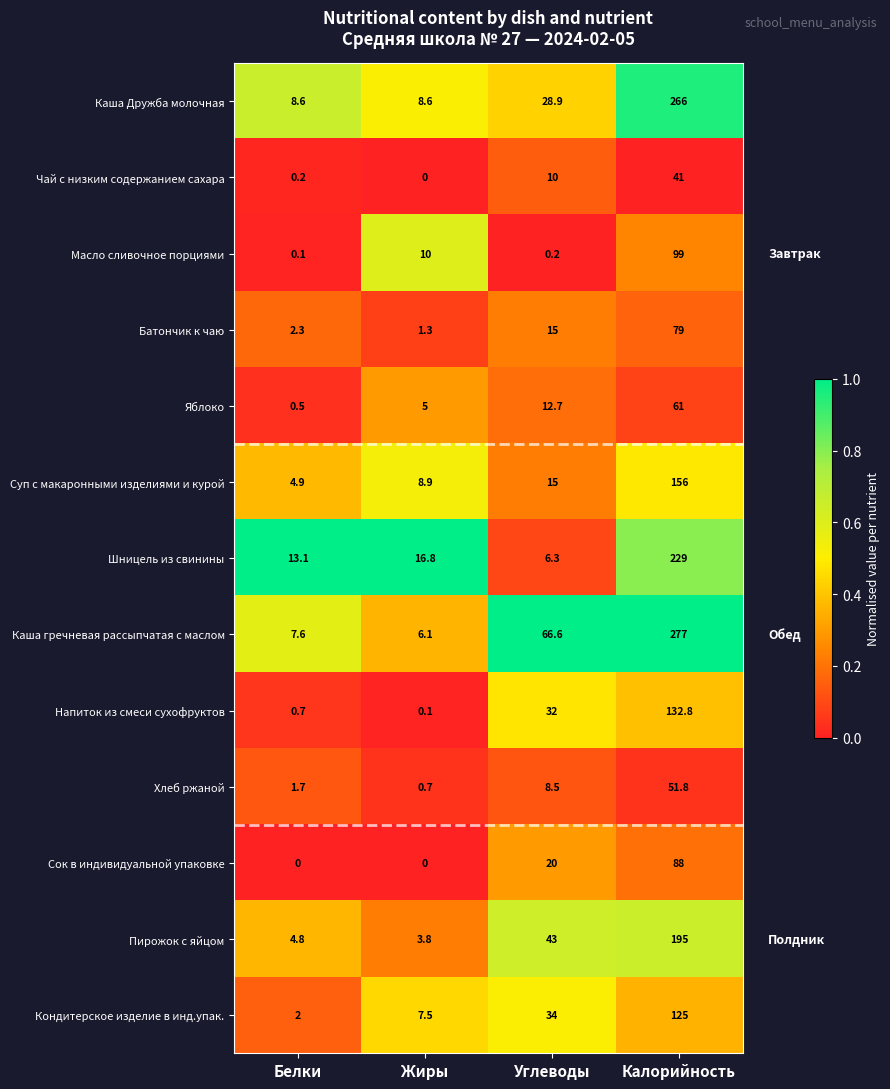

At Калорийность, list the series in order from smallest to largest.

Чай с низким содержанием сахара, Хлеб ржаной, Яблоко, Батончик к чаю, Сок в индивидуальной упаковке, Масло сливочное порциями, Кондитерское изделие в инд.упак., Напиток из смеси сухофруктов, Суп с макаронными изделиями и курой, Пирожок с яйцом, Шницель из свинины, Каша Дружба молочная, Каша гречневая рассыпчатая с маслом